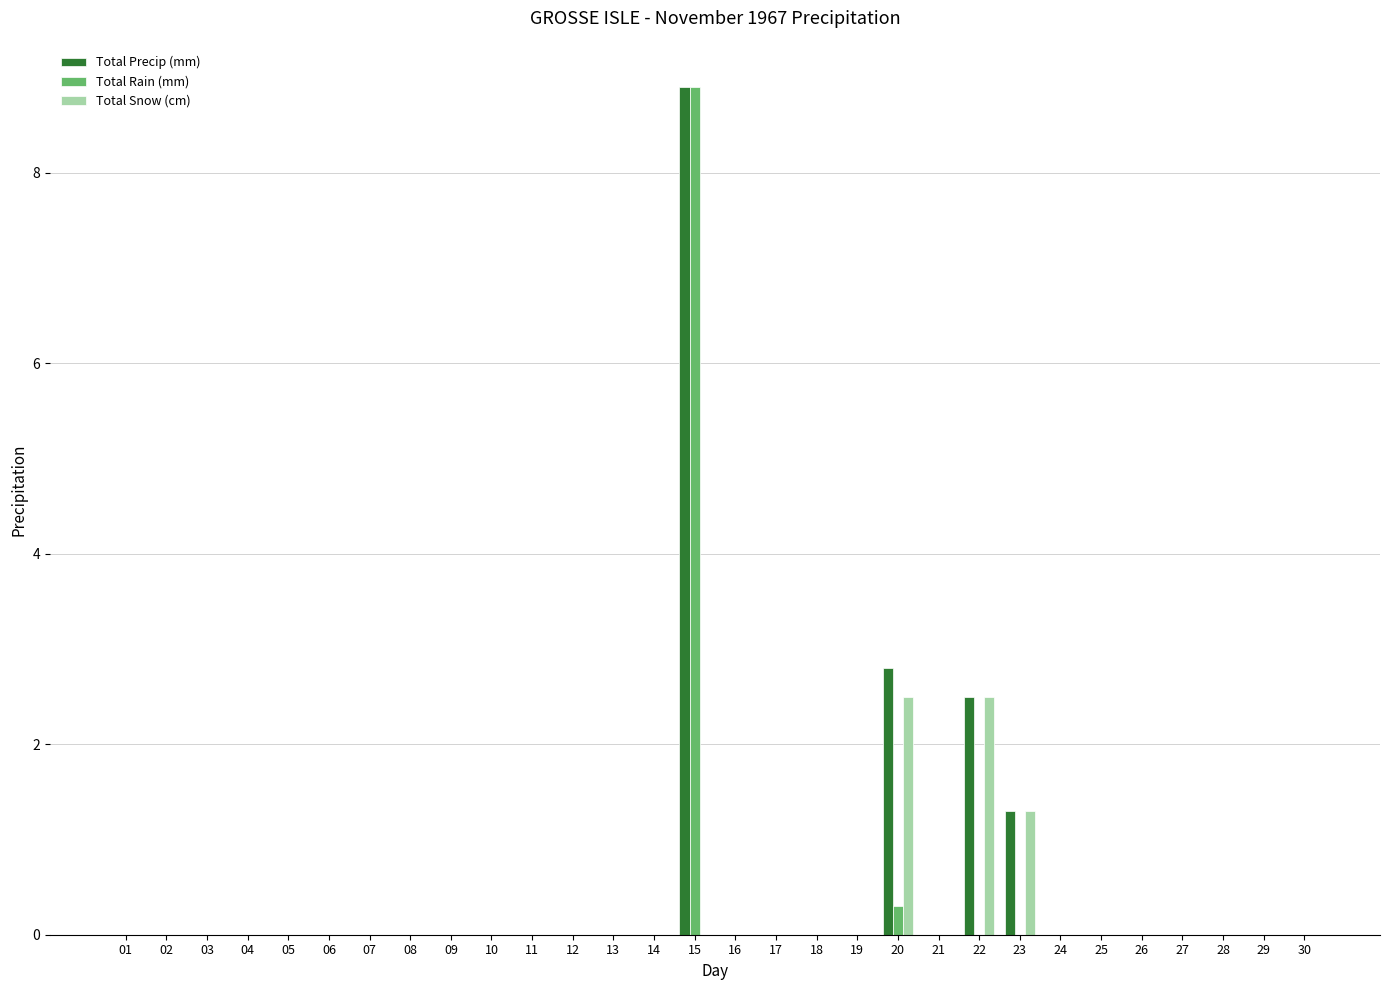

At which label is Total Rain (mm) closest to 4?

20